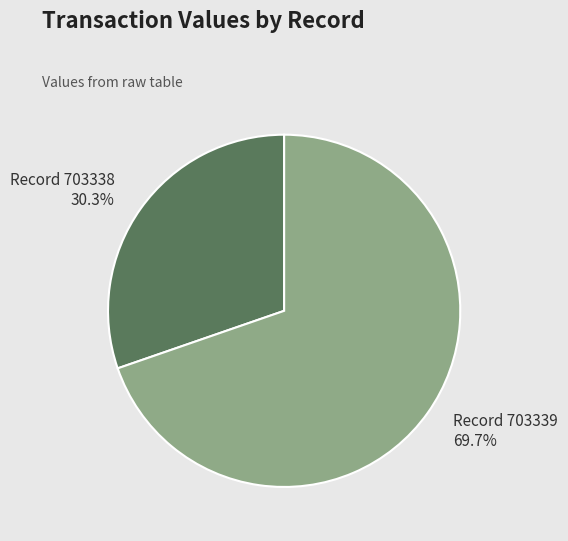

Does any single category account for the majority?

Yes